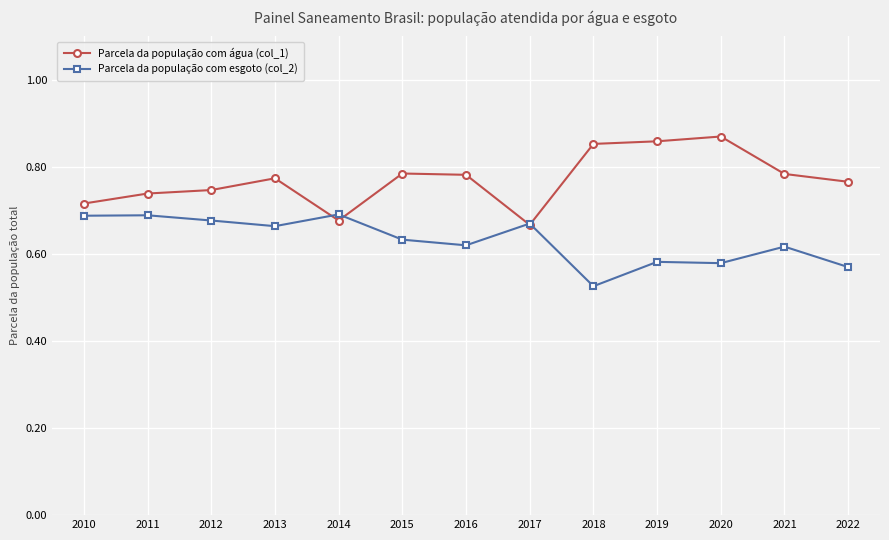

True or false: Parcela da população com água (col_1) and Parcela da população com esgoto (col_2) cross at least once.

True